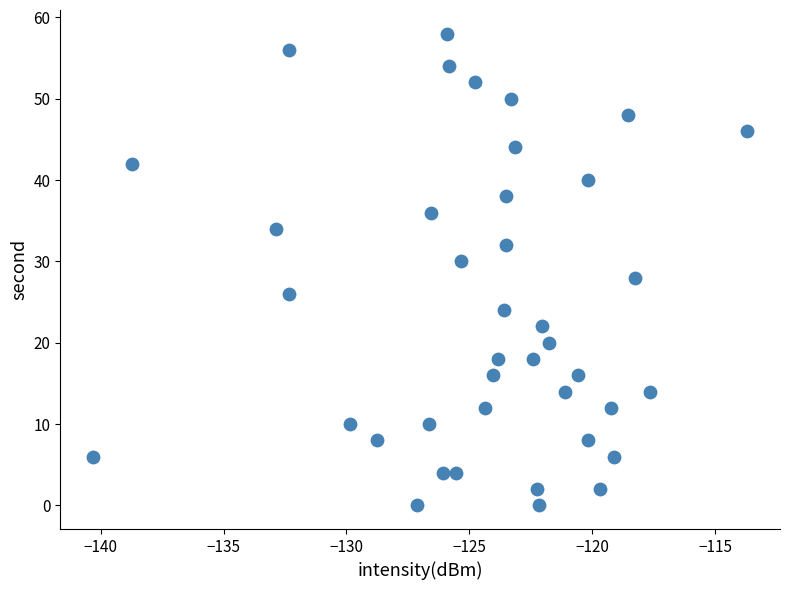

What is the range of Y values (max minus min)?

58